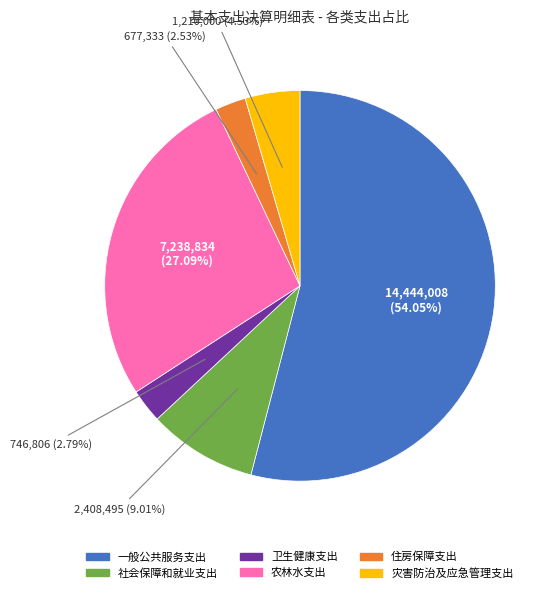

How many slices are in this pie chart?

6